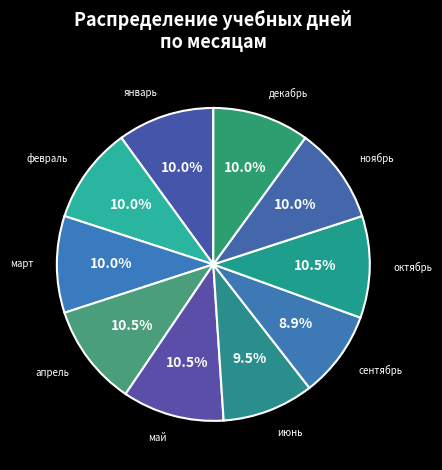

Count the number of slices in the pie.

10